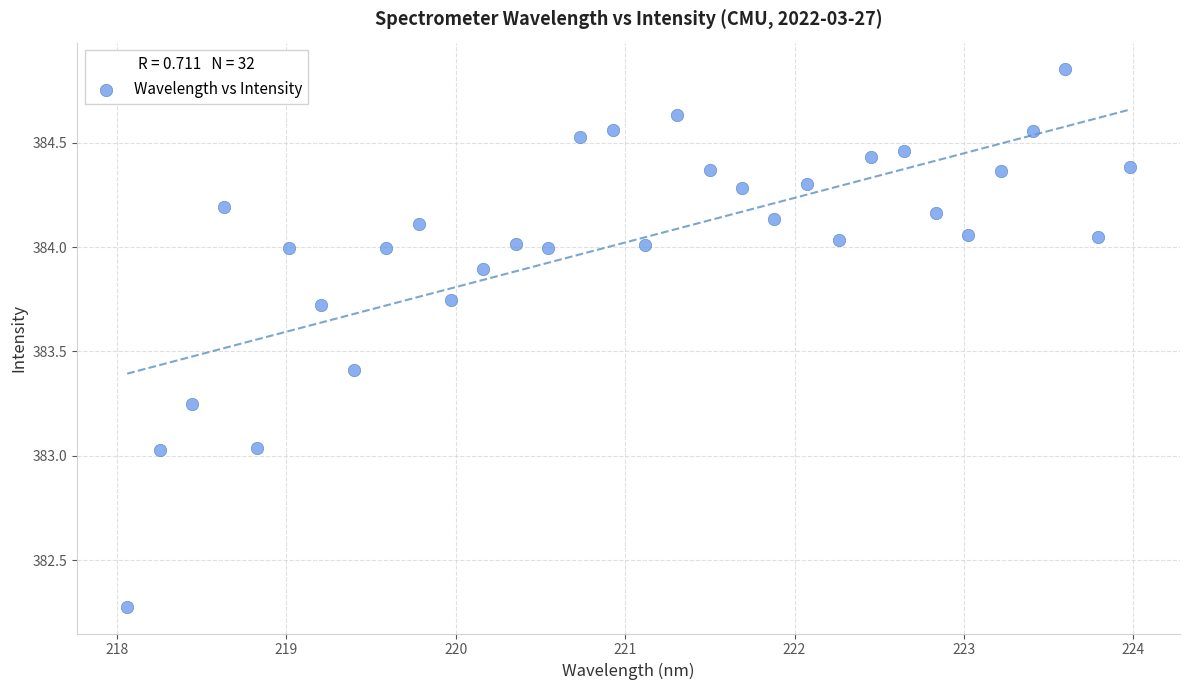

What is the range of X values (max minus min)?

5.9